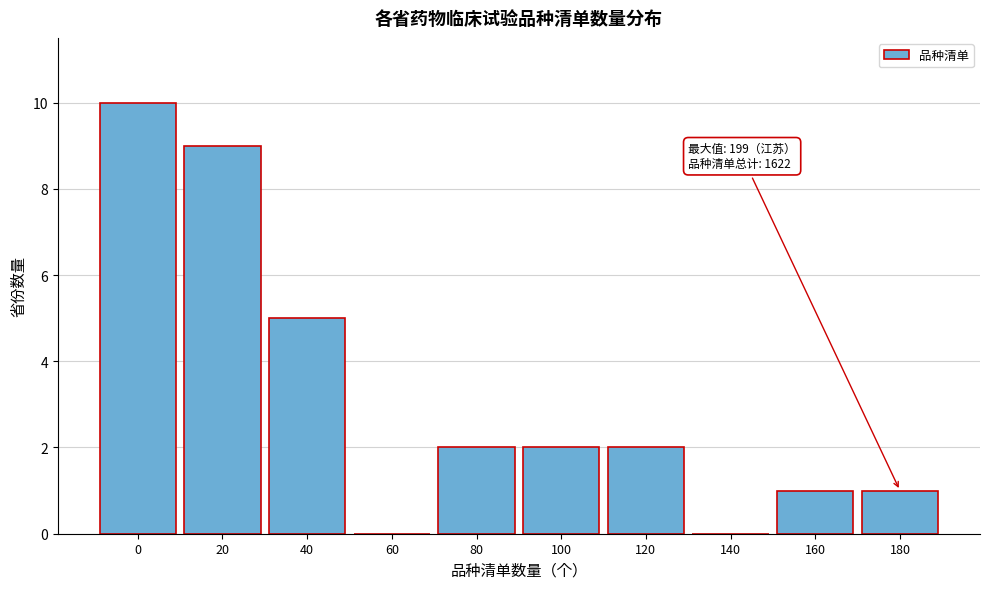

Reading left to right, what are all the values shown in this chart?

0=10	20=9	40=5	60=0	80=2	100=2	120=2	140=0	160=1	180=1